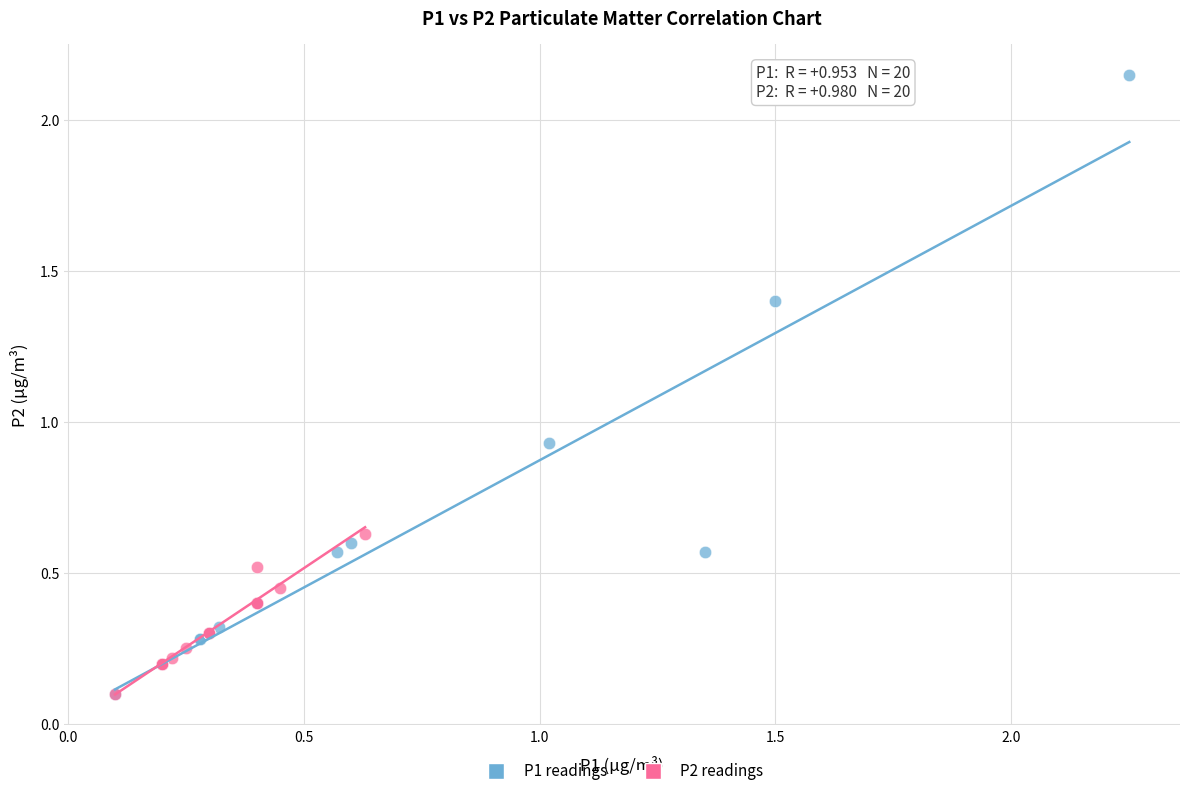

Which series reaches the maximum Y coordinate?

P1 readings